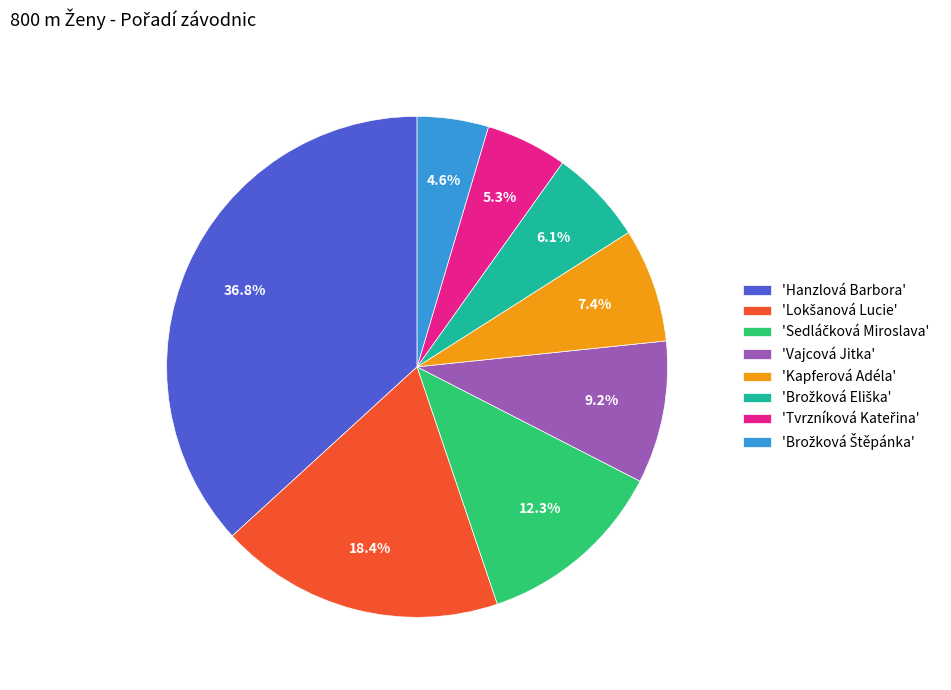

Does any single category account for the majority?

No